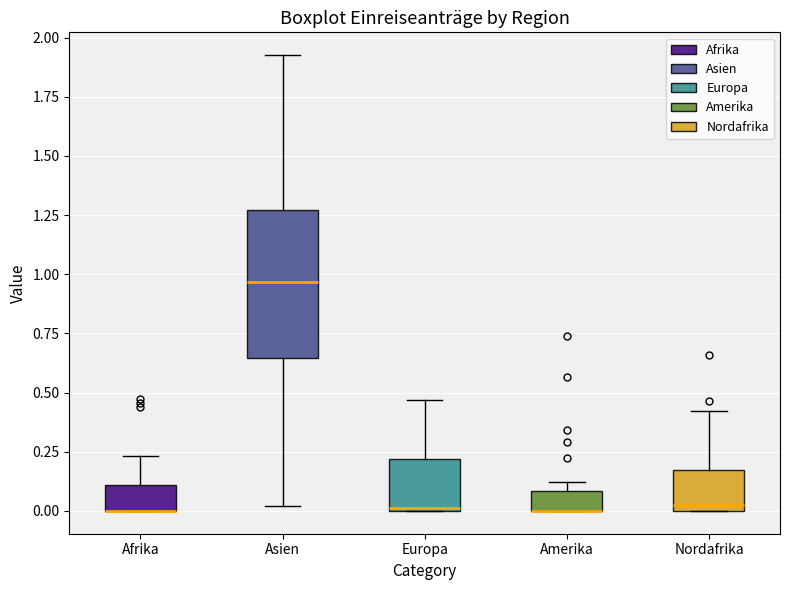

Reading left to right, transcribe this box plot: for each box, give where its median line is, the range the box spans, and where its two whiskers end, as read against the y-axis. The values are not printed on the chart, so give them approximately, as read against the axis.

Afrika: median 0.00 (drawn on the box's lower edge), box 0.00 to 0.10, whiskers 0.00 to 0.25
Asien: median 0.95, box 0.65 to 1.25, whiskers 0.00 to 1.95
Europa: median 0.00, box 0.00 to 0.20, whiskers 0.00 to 0.45
Amerika: median 0.00 (drawn on the box's lower edge), box 0.00 to 0.10, whiskers 0.00 to 0.10 (just above the box's upper edge)
Nordafrika: median 0.05, box 0.00 to 0.15, whiskers 0.00 to 0.40